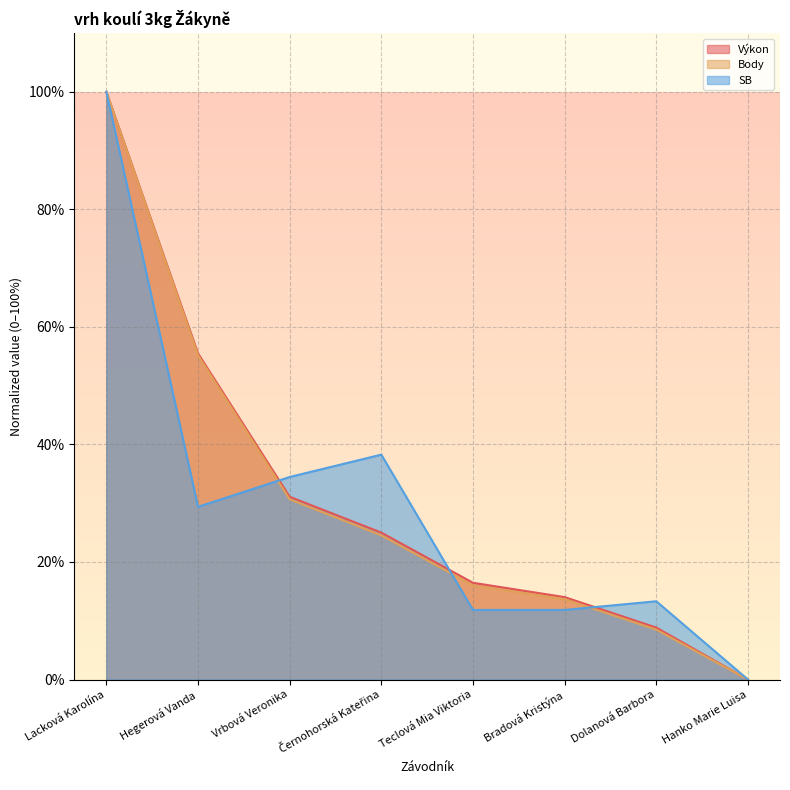

What is the spread (max minus min) of values at Dolanová Barbora?

4.8